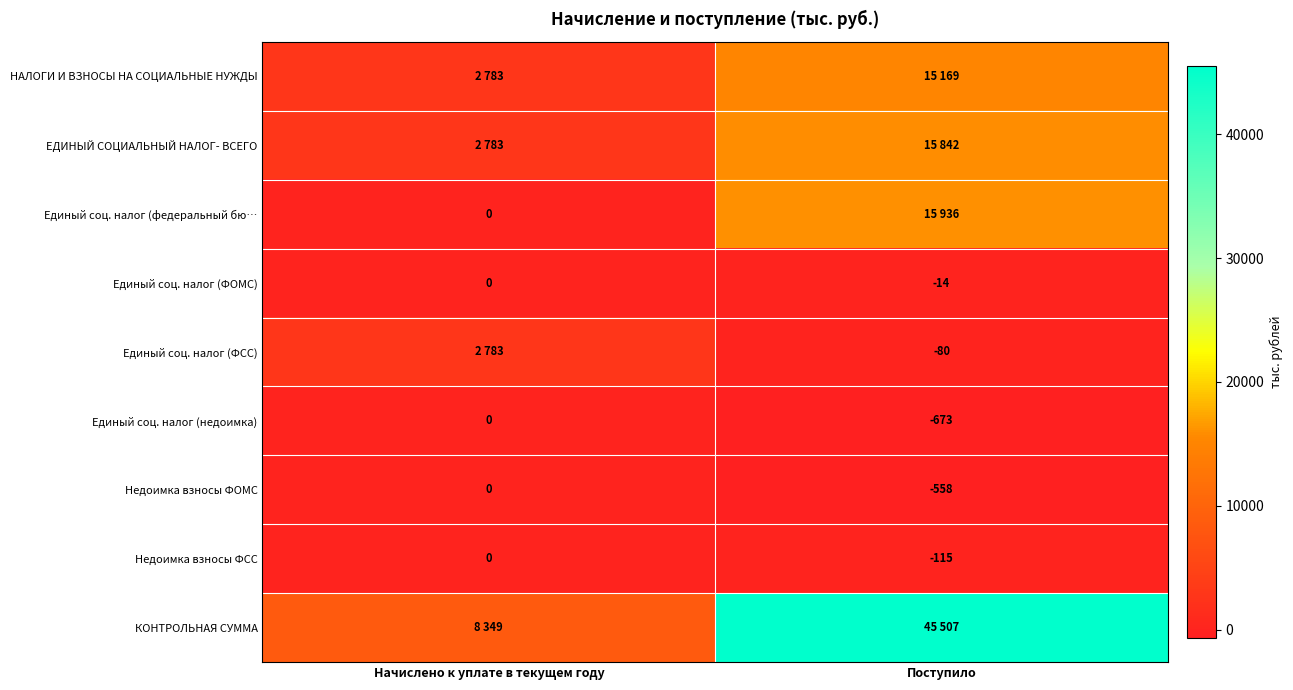

At how many categories does at least one series exceed 12030?

1